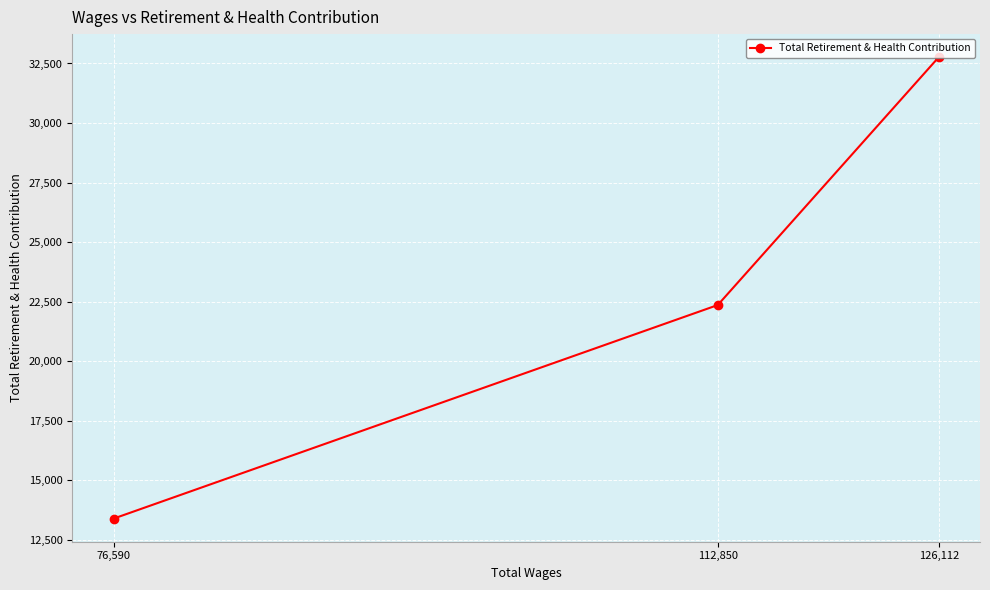

Count the number of data series in this chart.

1